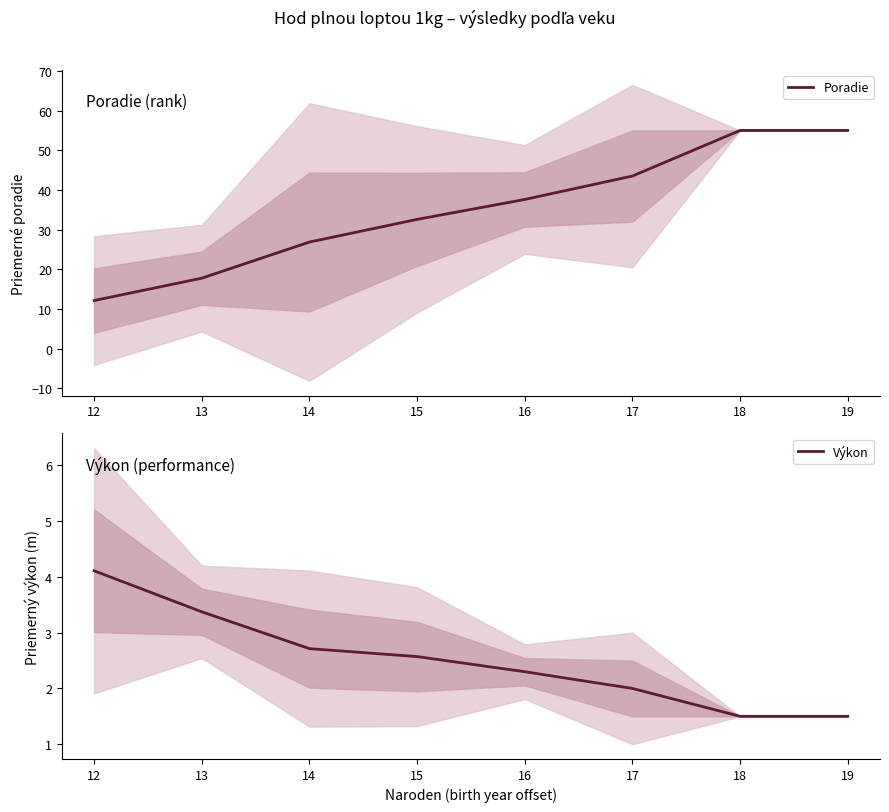

True or false: Poradie has more than 0 points higher than both neighbors.

False